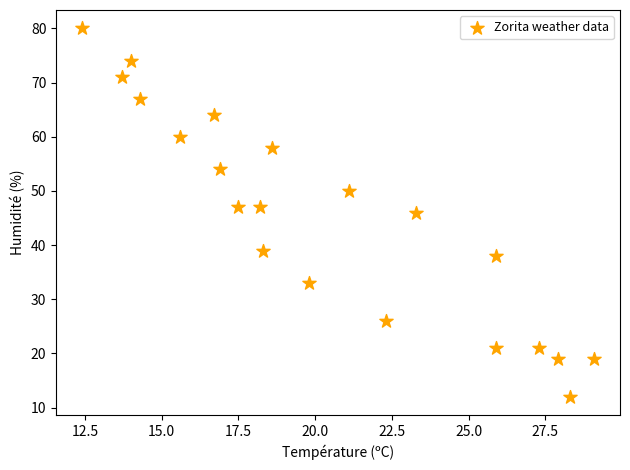

What is the range of Y values (max minus min)?

68